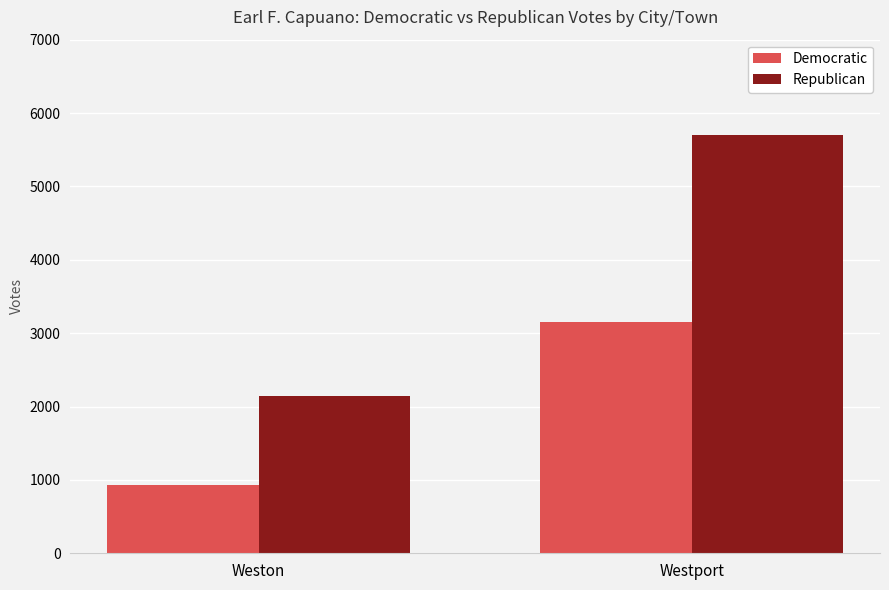

How many distinct data groups are displayed?

2